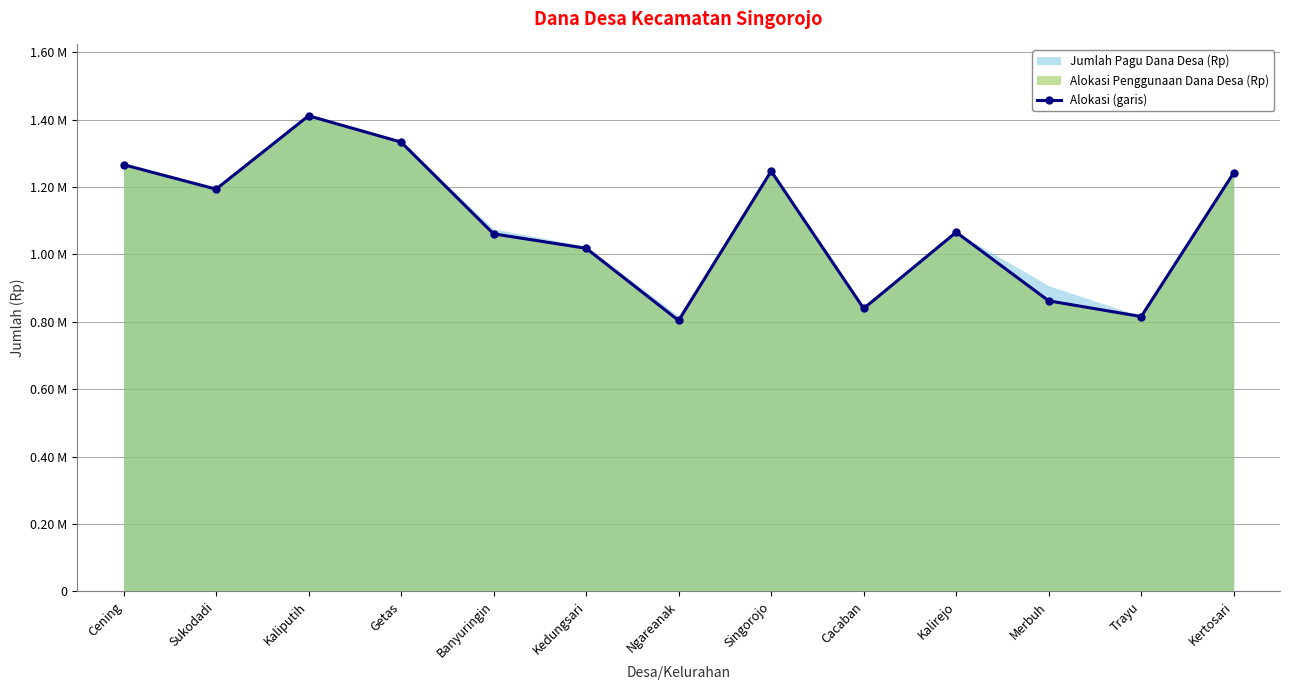

What is the smallest value displayed?

803770497